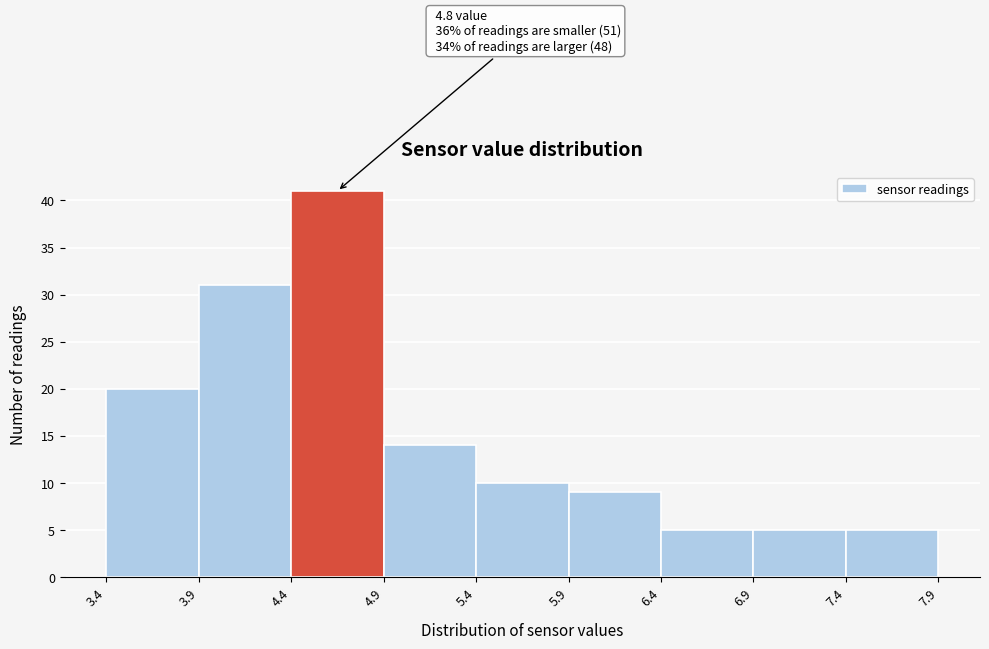

Which range on the x-axis has the tallest bar?

4.4 to 4.9